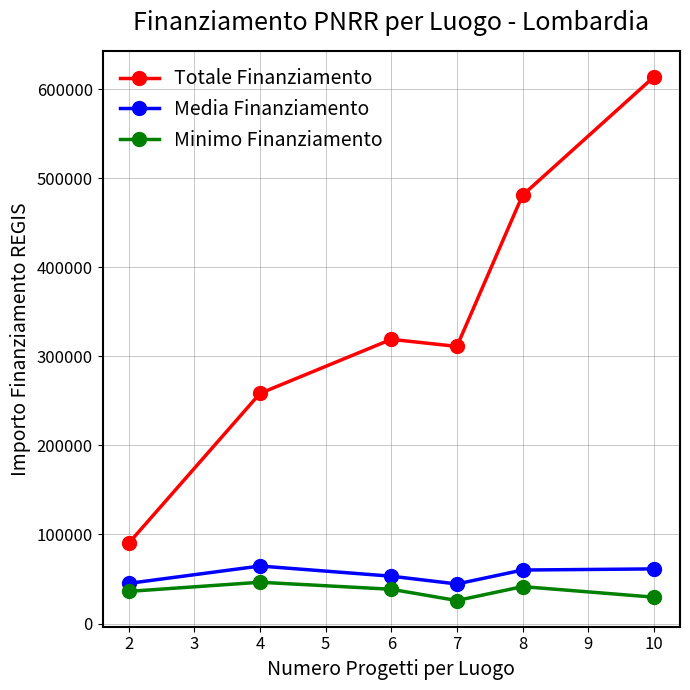

At how many categories does at least one series exceed 371065?

2